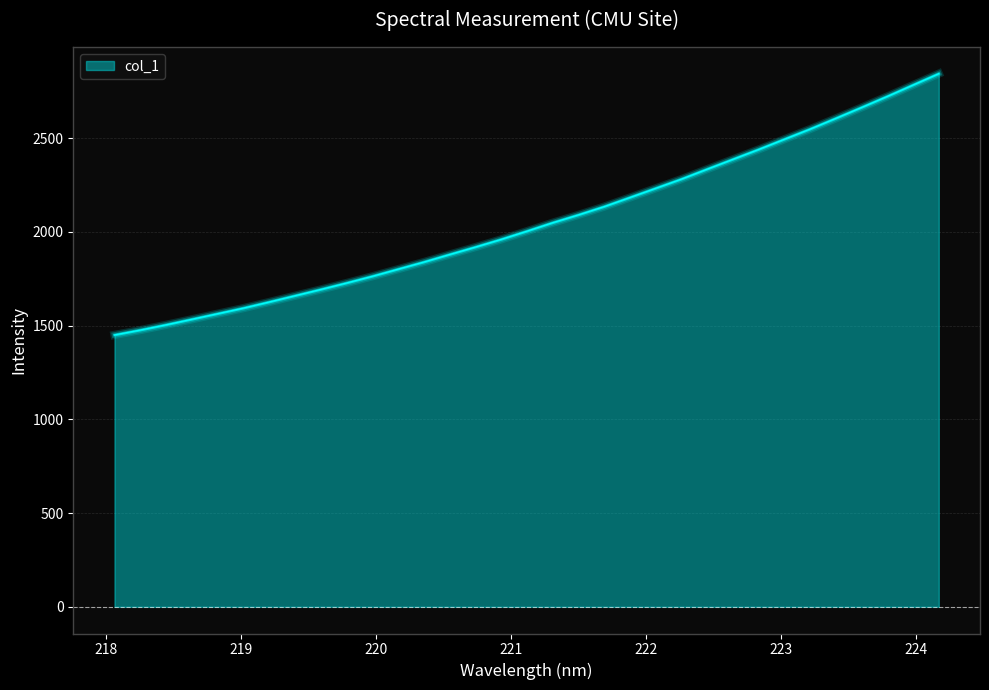

What is the greatest value displayed?

2844.6